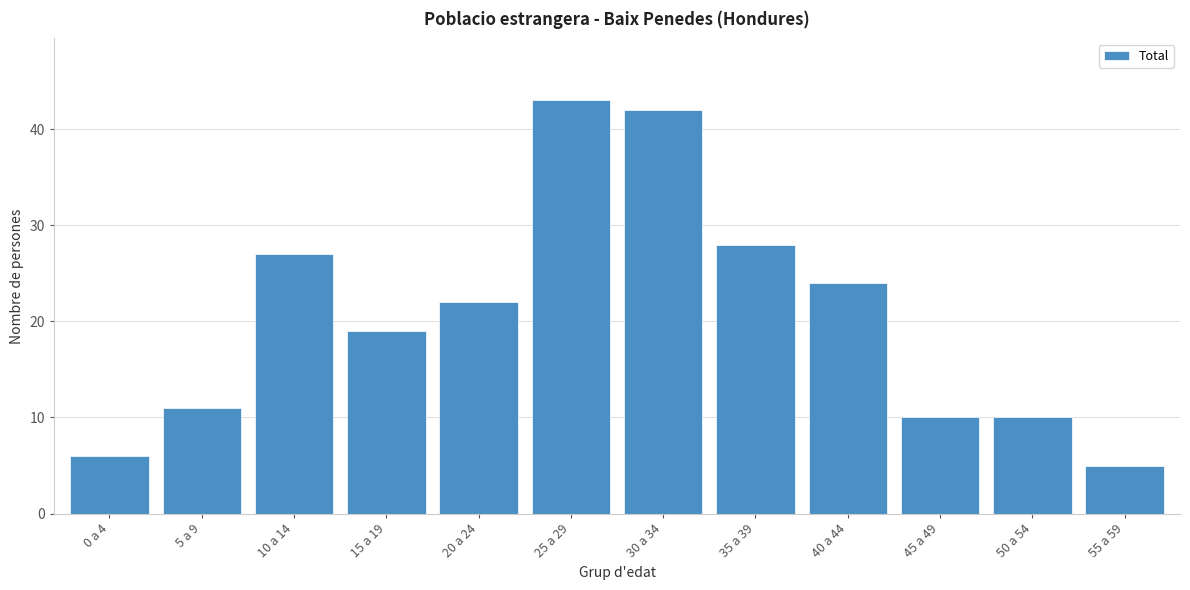

Reading left to right, transcribe all the data shown in this chart.

0 a 4=6	5 a 9=11	10 a 14=27	15 a 19=19	20 a 24=22	25 a 29=43	30 a 34=42	35 a 39=28	40 a 44=24	45 a 49=10	50 a 54=10	55 a 59=5